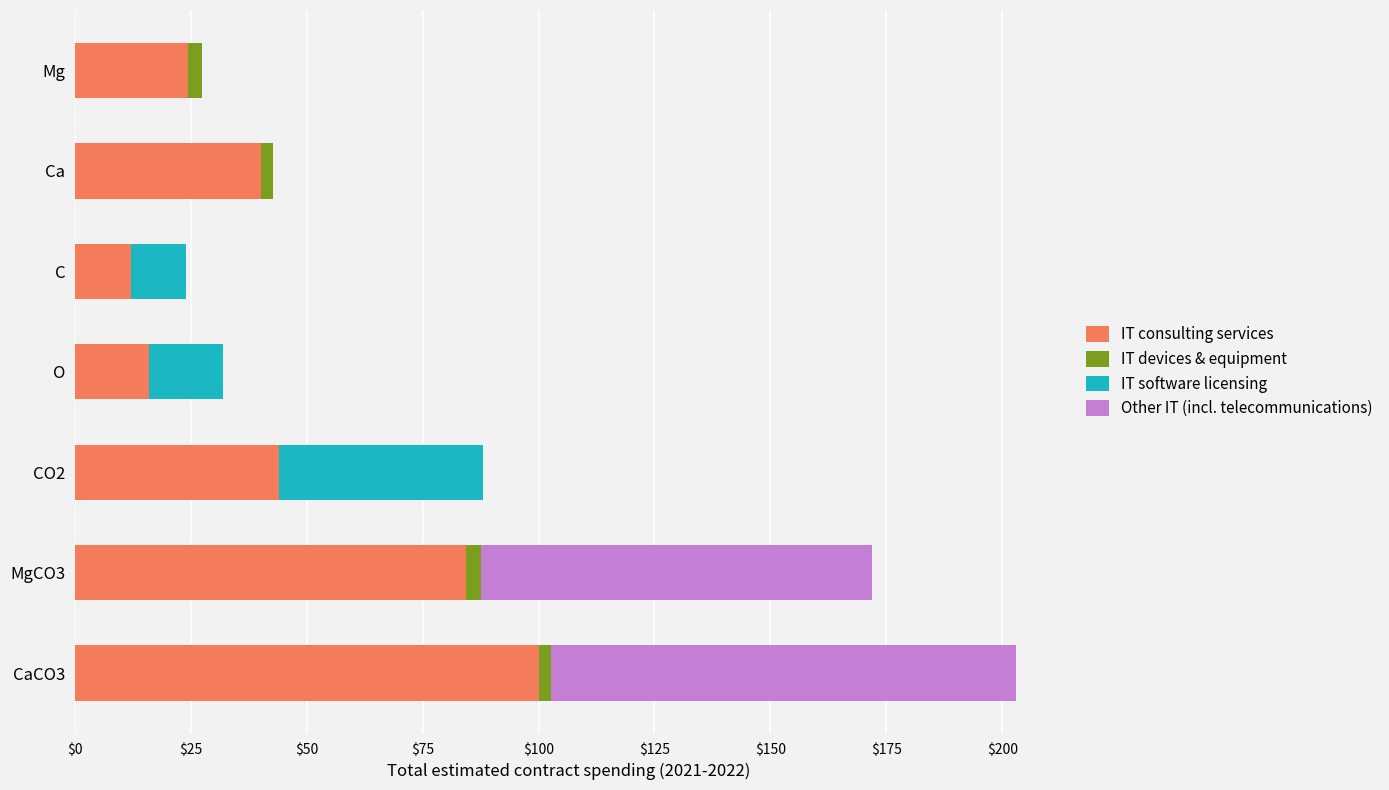

At which category is the sum across all series the highest?

CaCO3